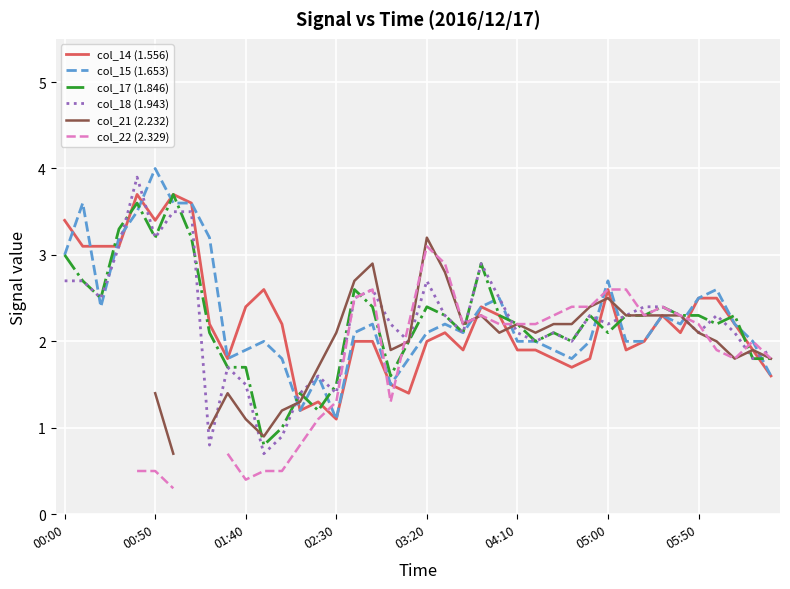

The col_17 (1.846) series shows 1.7 at 01:40. True or false?

True